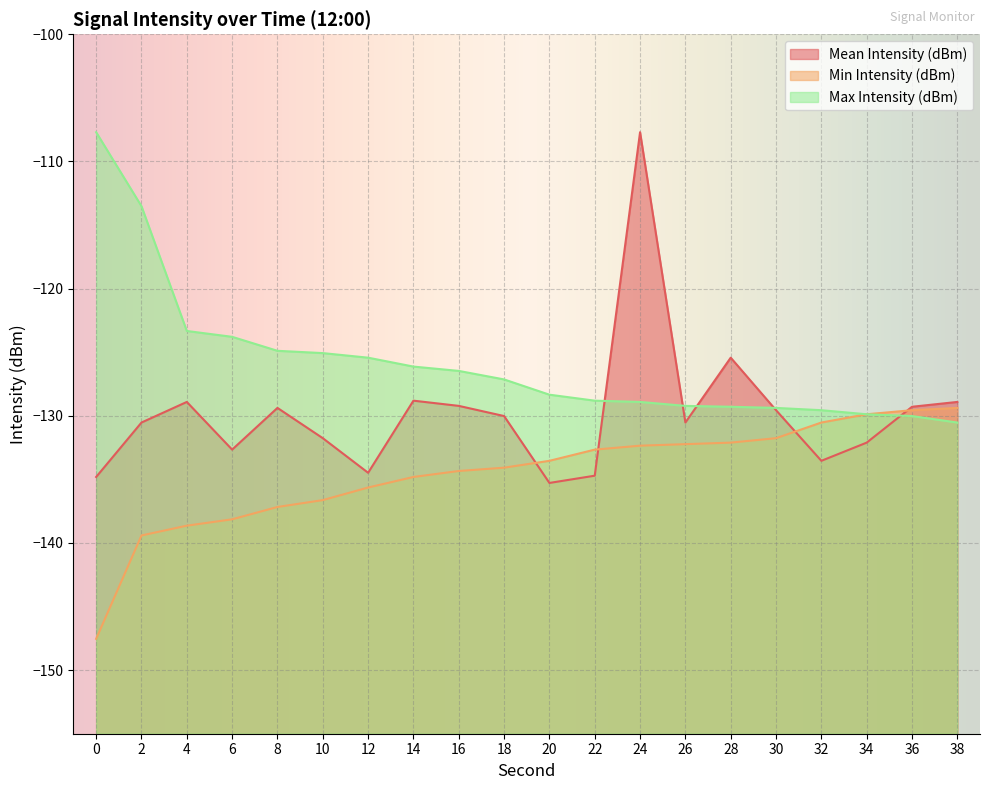

At which label does Min Intensity (dBm) first exceed -133?

22